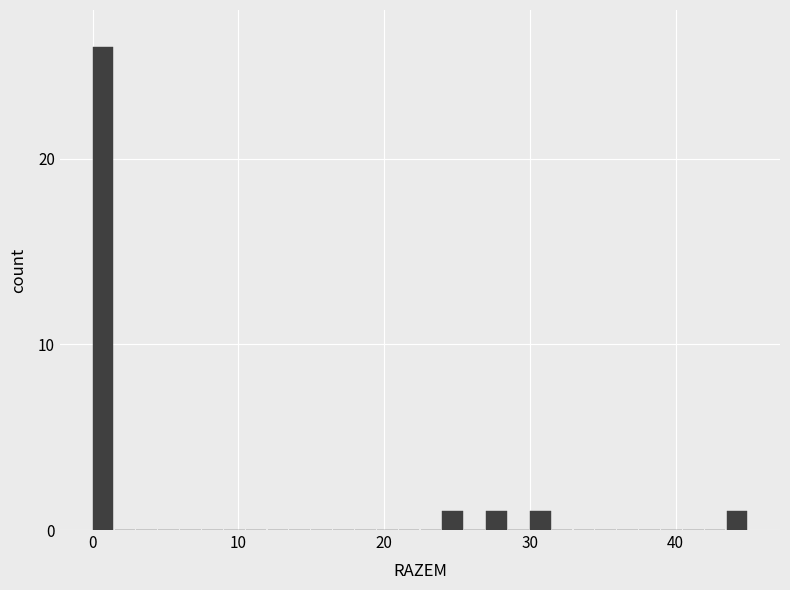

Read against the x-axis, roughly where is the centre of the tallest bar?

1